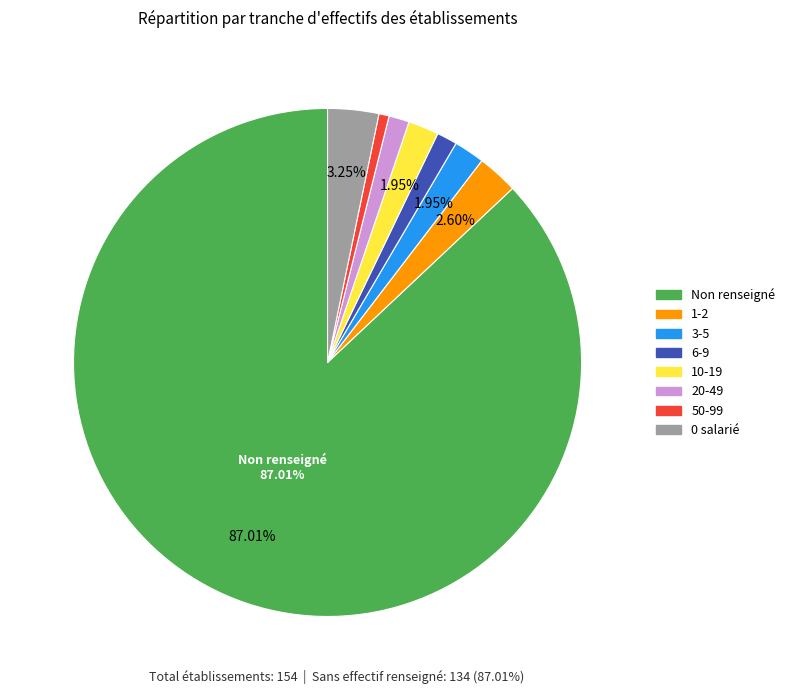

How many segments does this pie chart have?

8